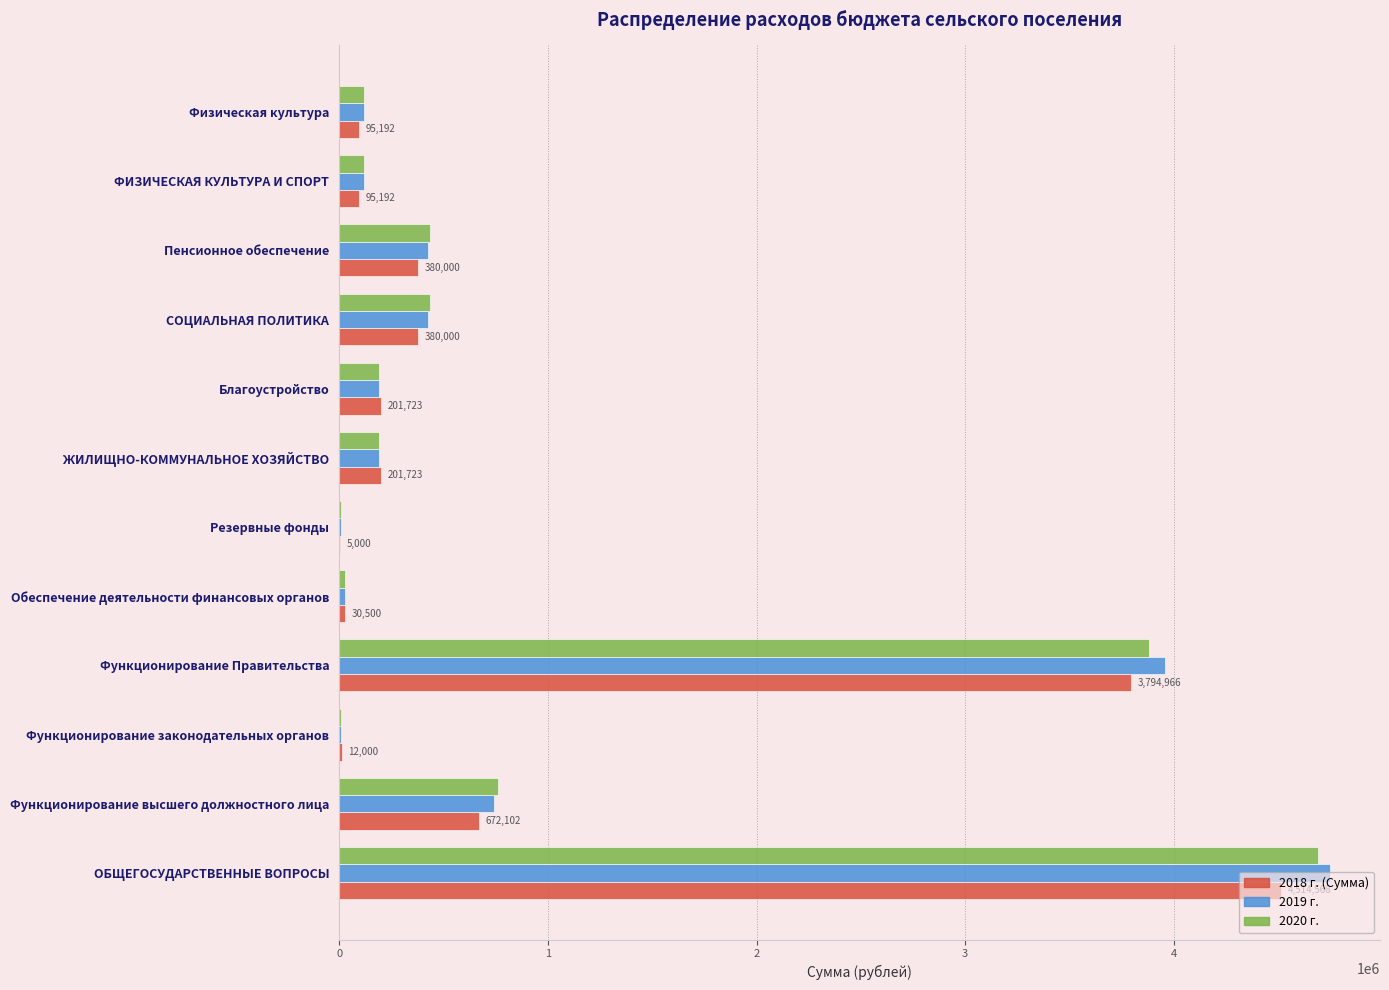

Count the number of categories in the chart.

12